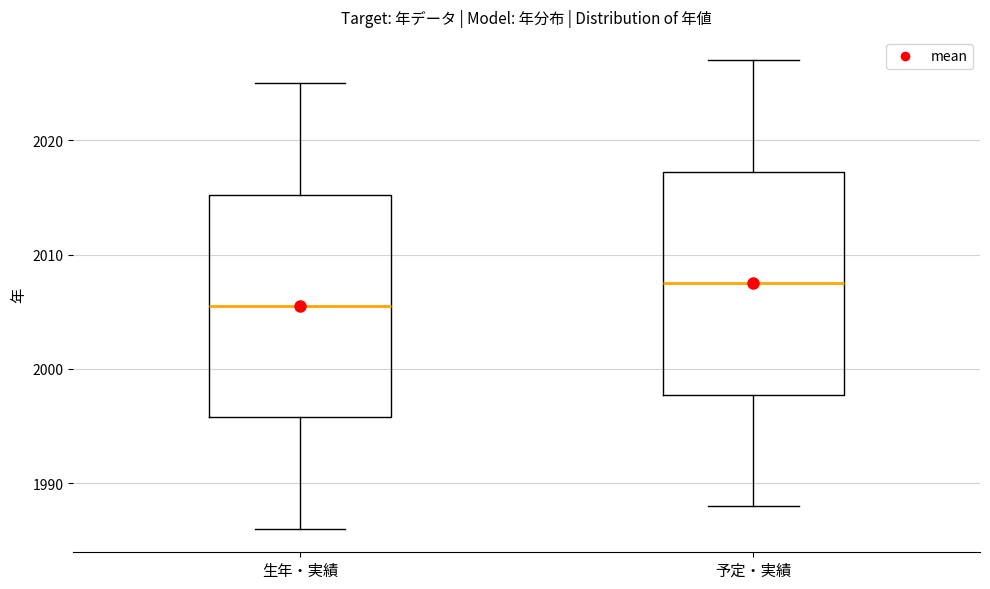

Reading left to right, transcribe this box plot: for each box, give where its median line is, the range the box spans, and where its two whiskers end, as read against the y-axis. The values are not printed on the chart, so give them approximately, as read against the axis.

生年・実績: median 2006, box 1996 to 2015, whiskers 1986 to 2025
予定・実績: median 2008, box 1998 to 2017, whiskers 1988 to 2027